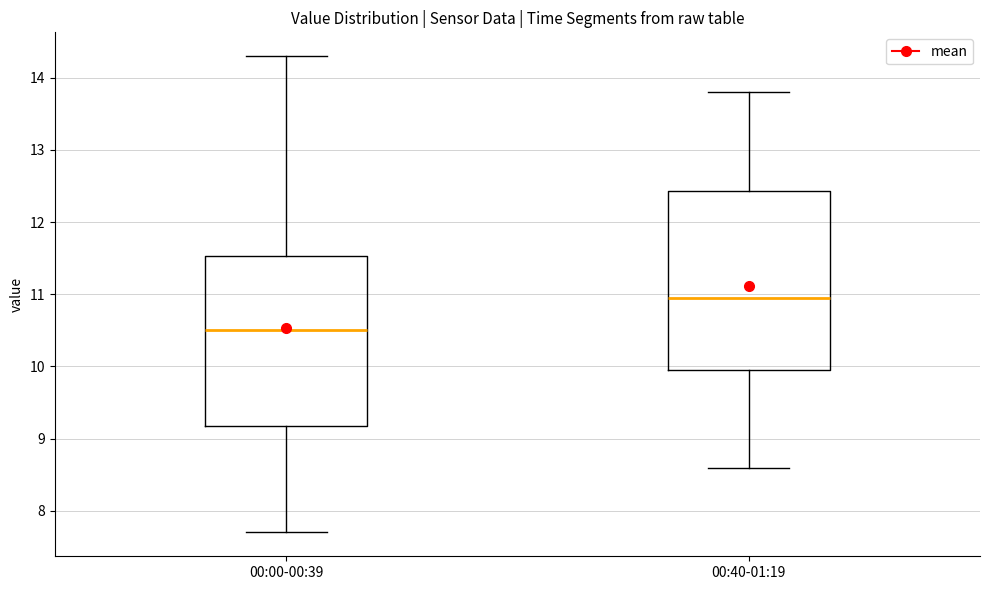

Reading left to right, transcribe this box plot: for each box, give where its median line is, the range the box spans, and where its two whiskers end, as read against the y-axis. The values are not printed on the chart, so give them approximately, as read against the axis.

00:00-00:39: median 10.5, box 9.2 to 11.5, whiskers 7.7 to 14.3
00:40-01:19: median 11.0, box 10.0 to 12.4, whiskers 8.6 to 13.8